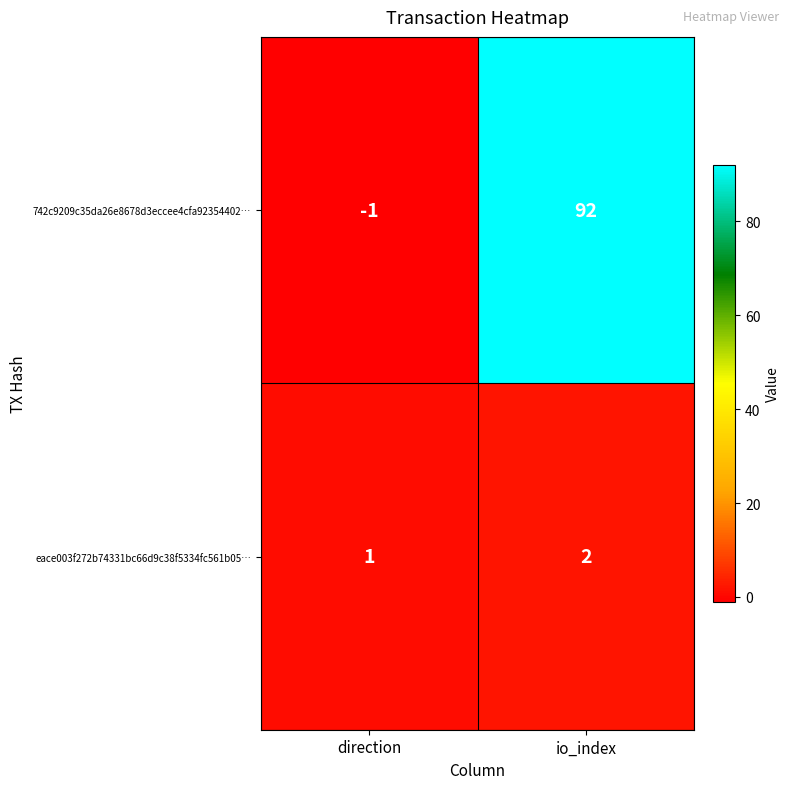

At which label is 742c9209c35da26e8678d3eccee4cfa92354402… closest to 45?

direction